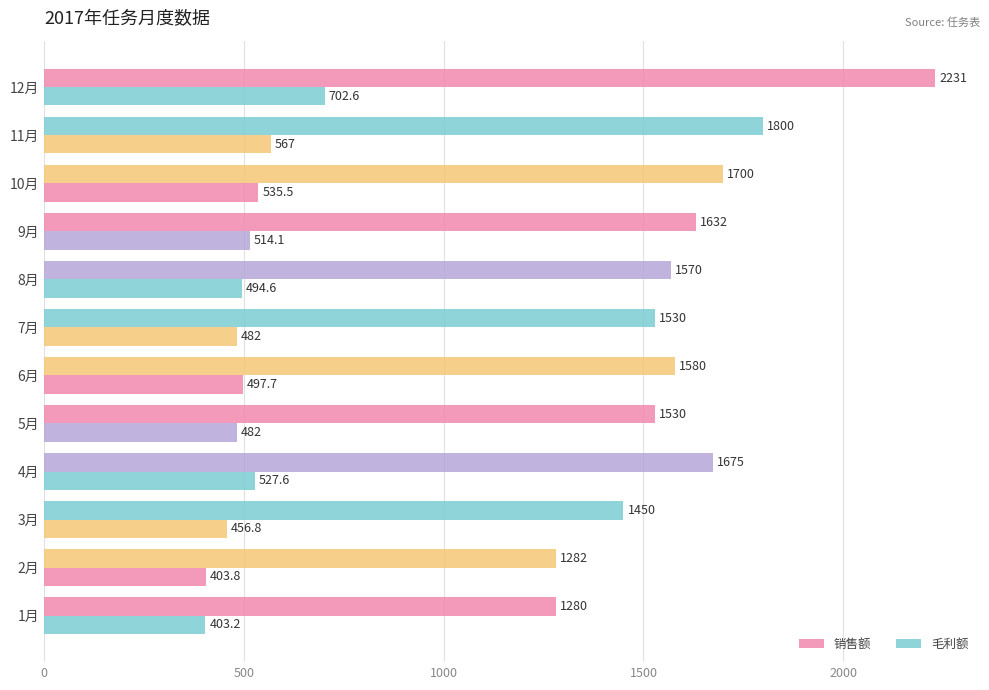

How many data points does each series have?

12